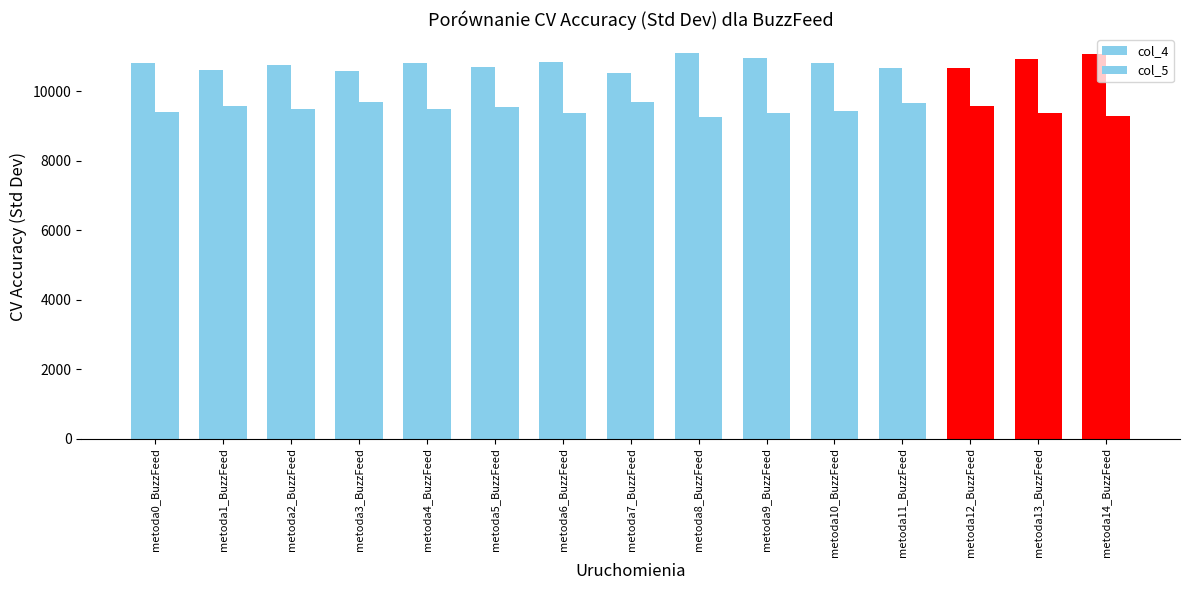

Does the chart contain stacked bars?

No